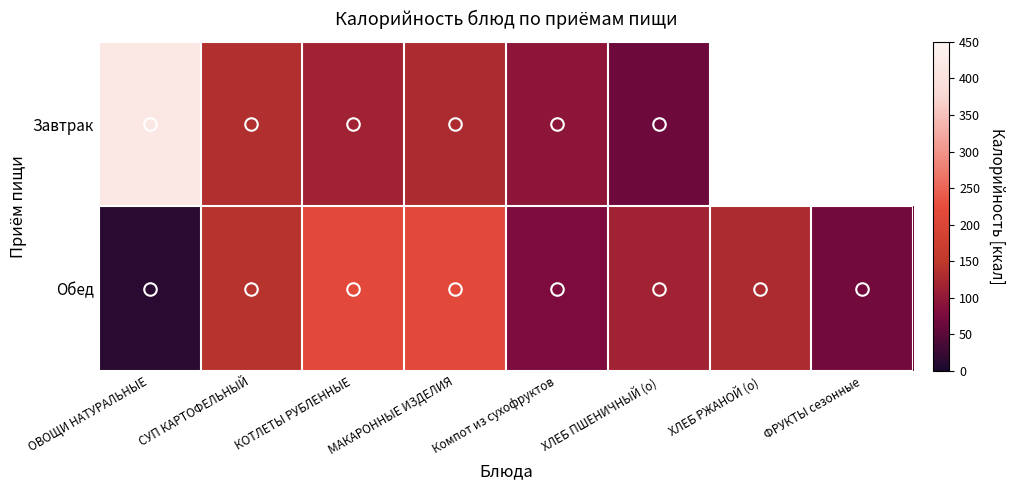

What is the highest value of the Обед series?

217.8